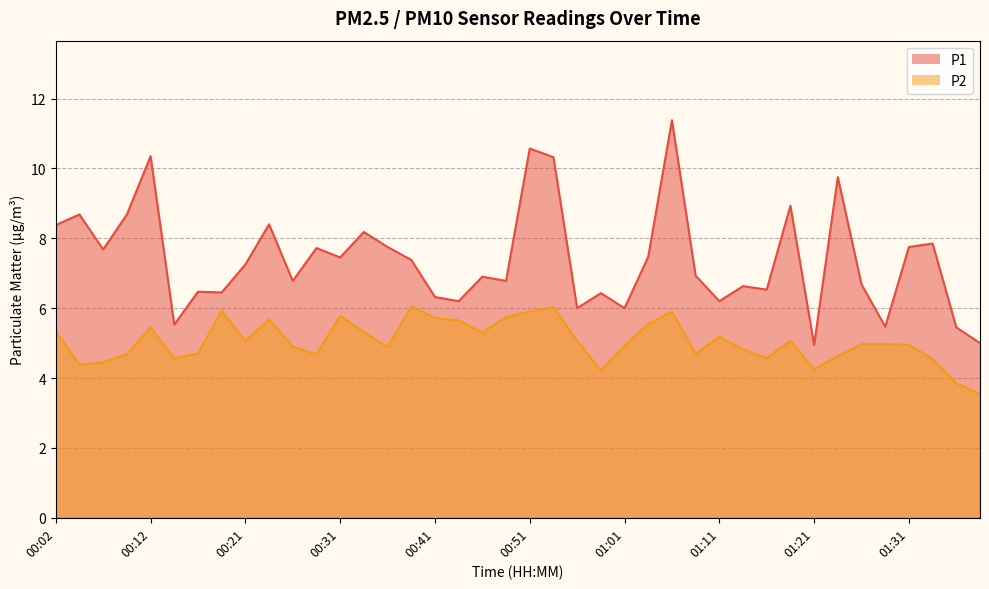

At how many categories does at least one series exceed 7?

20